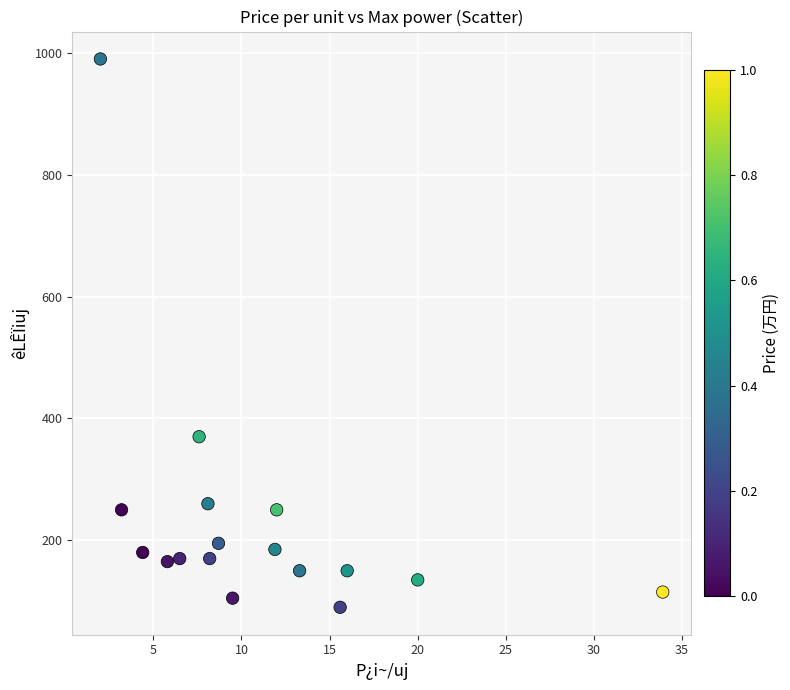

What is the range of Y values (max minus min)?

900